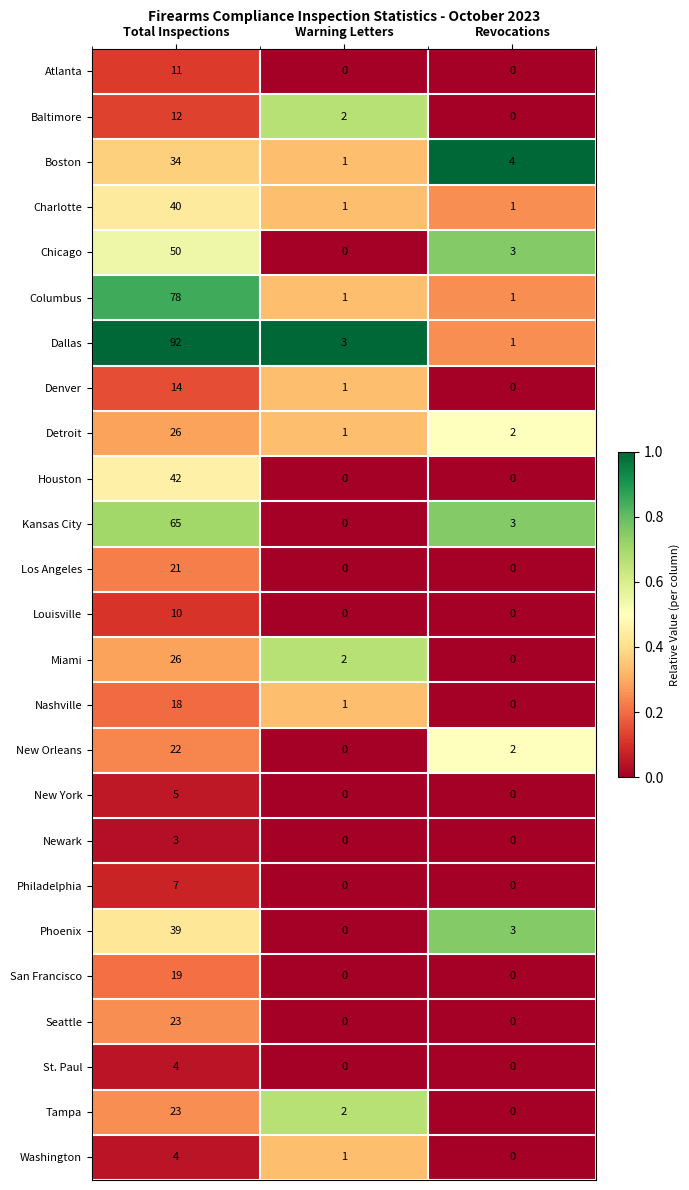

At which category is the sum across all series the highest?

Total Inspections